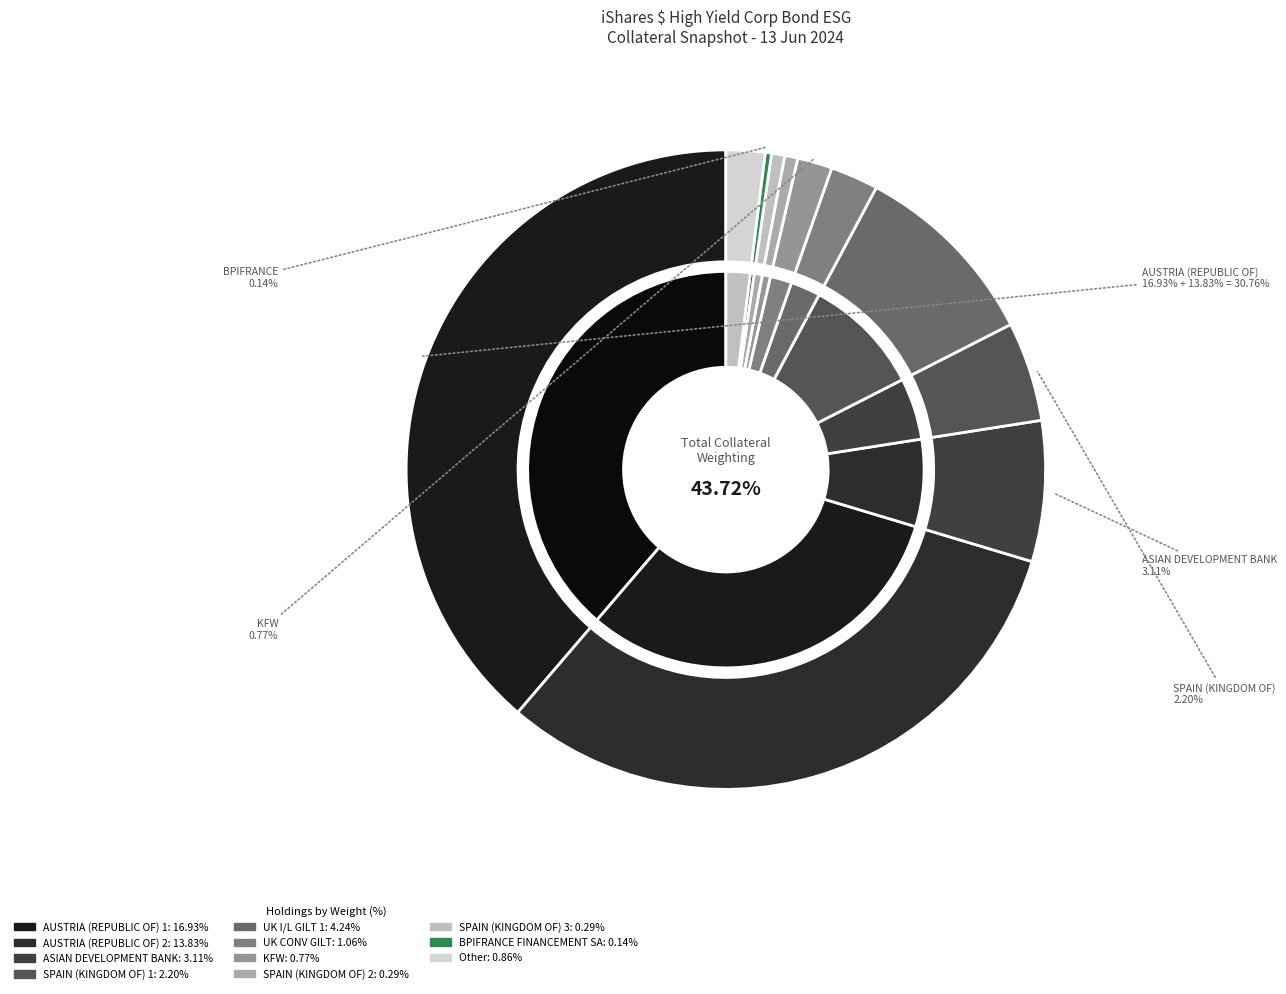

Which category has the smallest portion of the pie?

BPIFRANCE FINANCEMENT SA